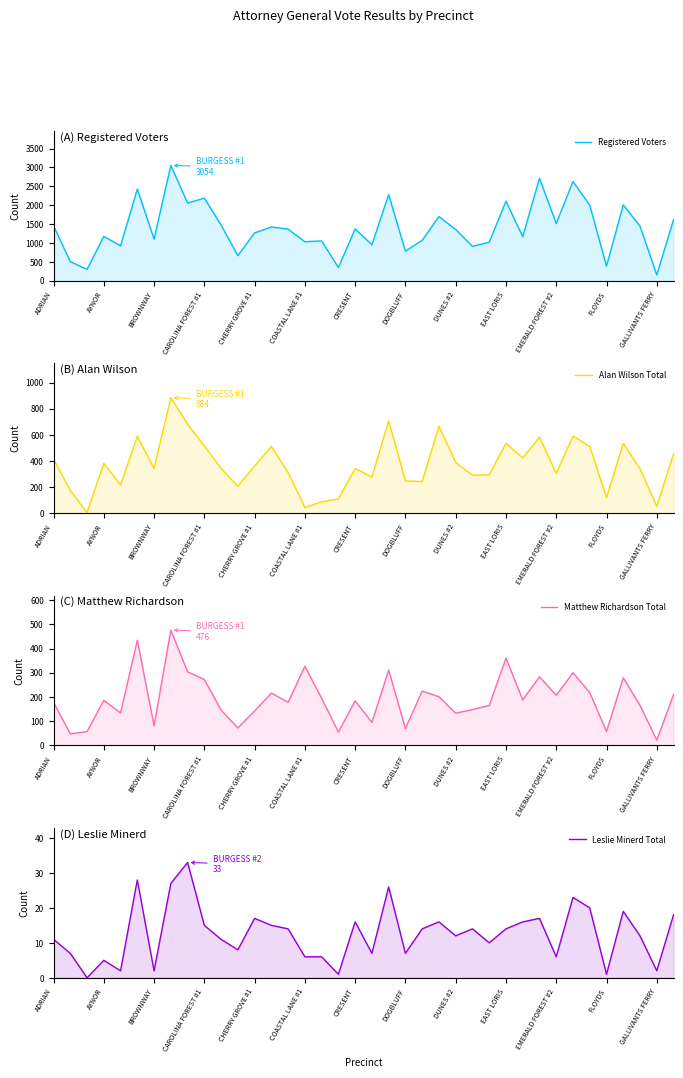

What is the value of the Alan Wilson Total point at the 17th from the left?

86